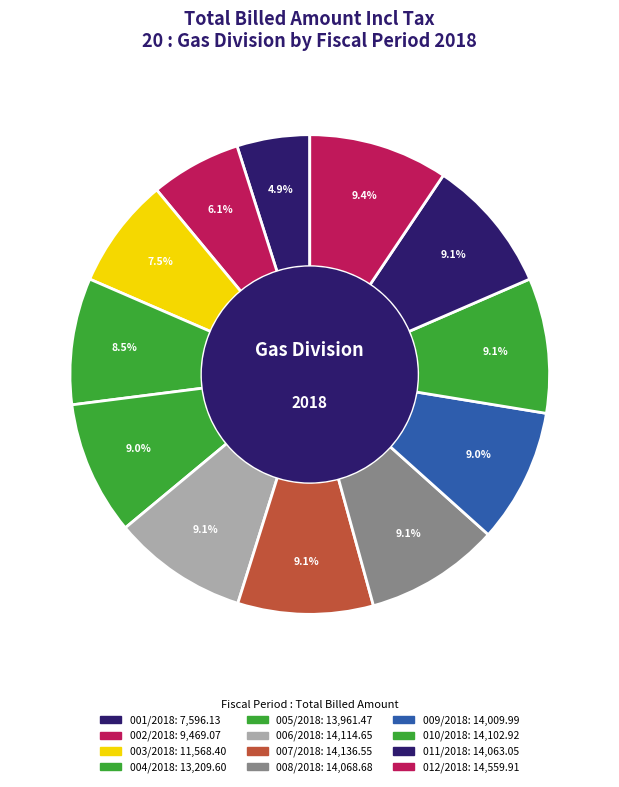

True or false: 011/2018 accounts for 9% of the total.

True